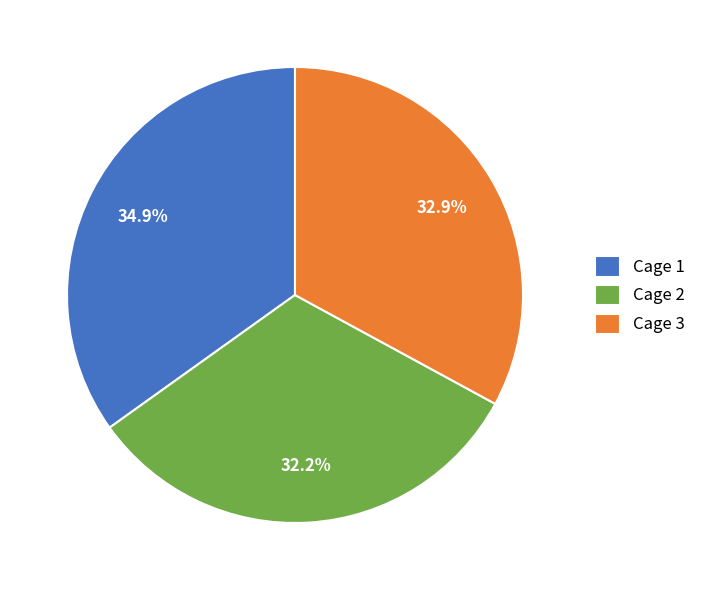

How many slices are in this pie chart?

3